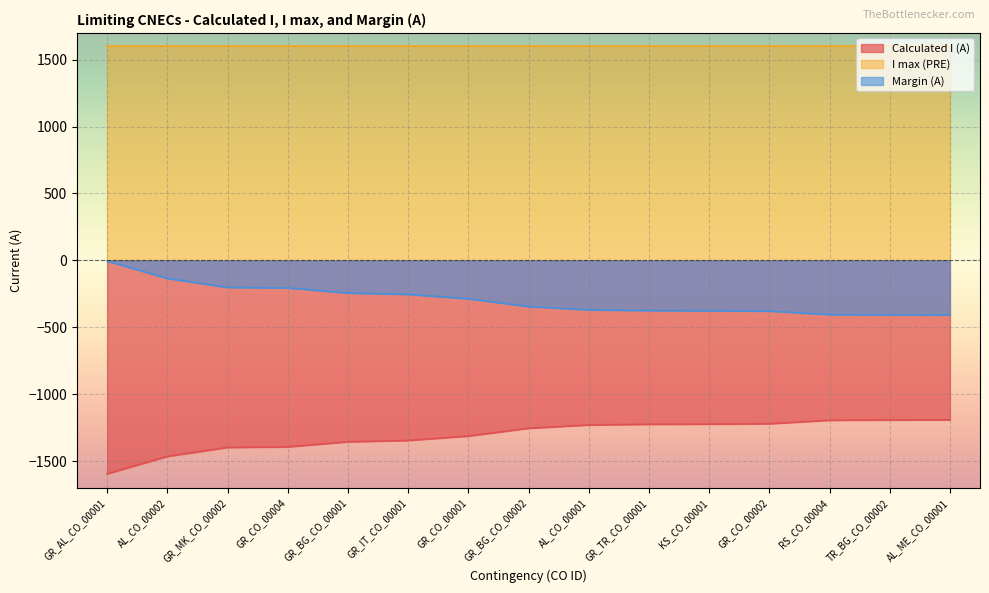

At which category is the sum across all series the highest?

GR_AL_CO_00001